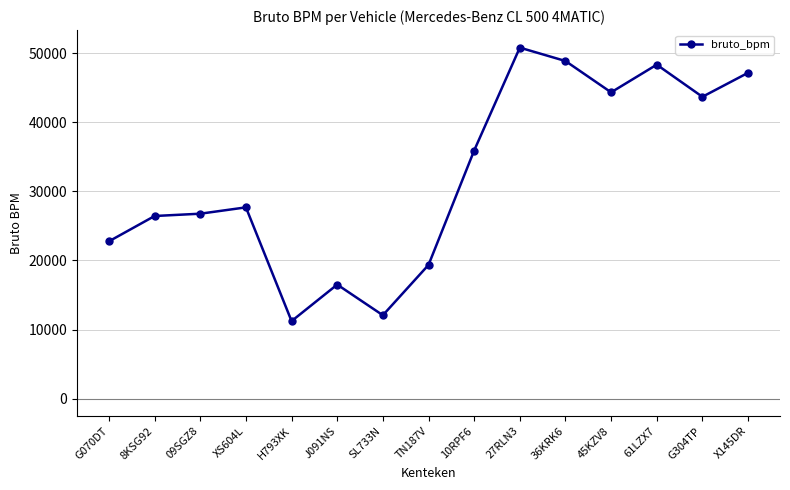

What is the sum of the values at X145DR and 36KRK6?

96081